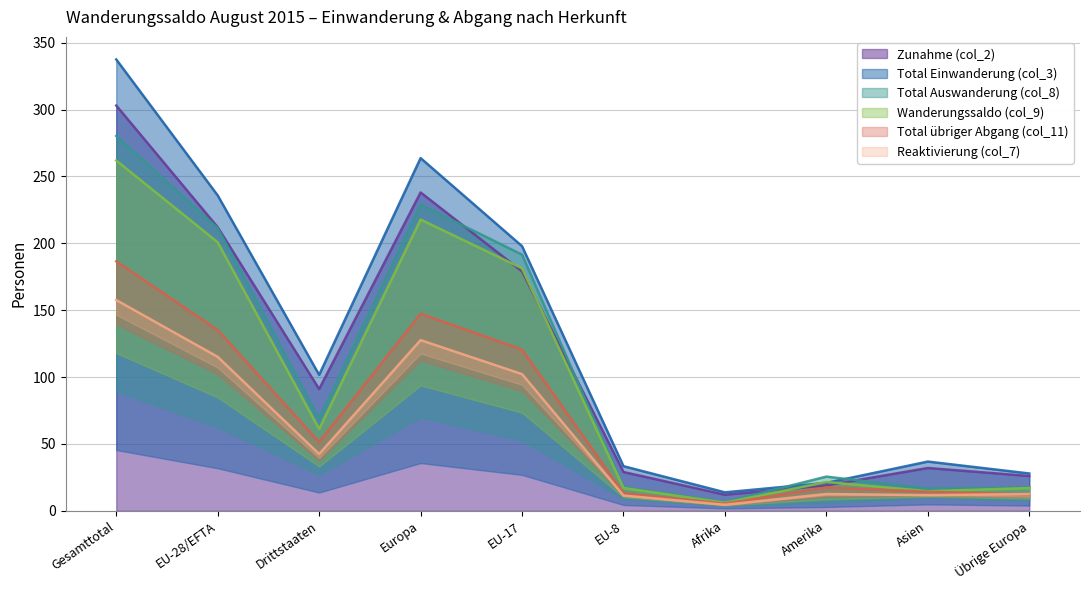

What is the minimum value for Reaktivierung (col_7)?

6.6